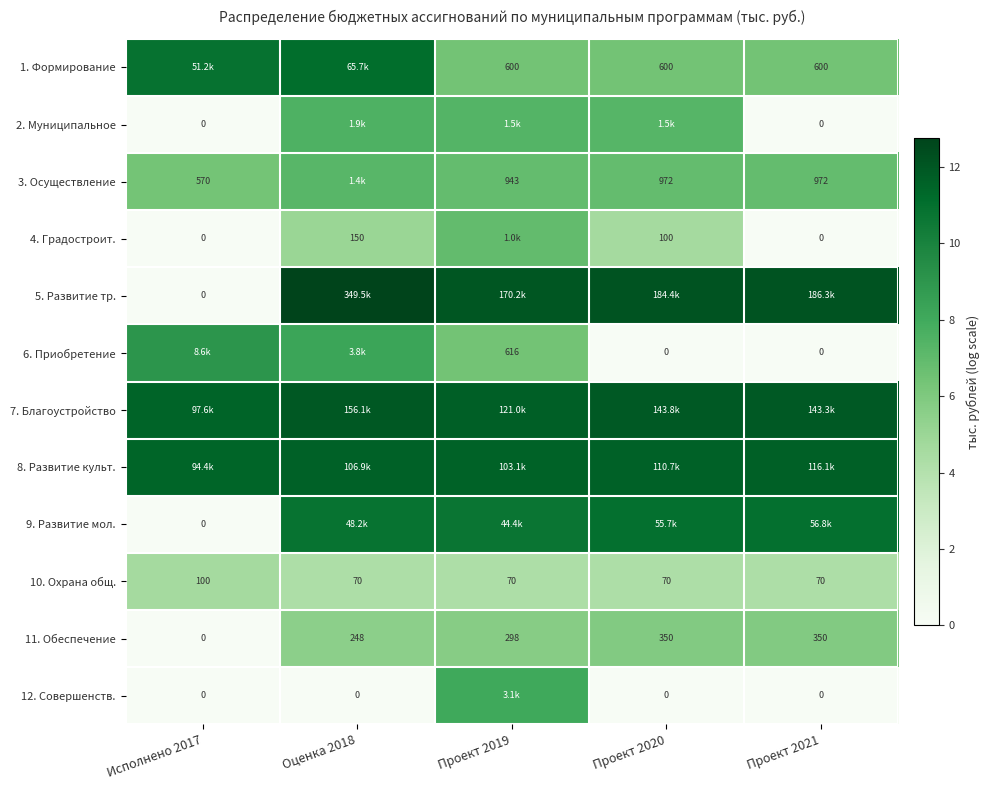

Is the value of 12. Совершенств. at Проект 2020 greater than the value of 11. Обеспечение at Проект 2020?

No